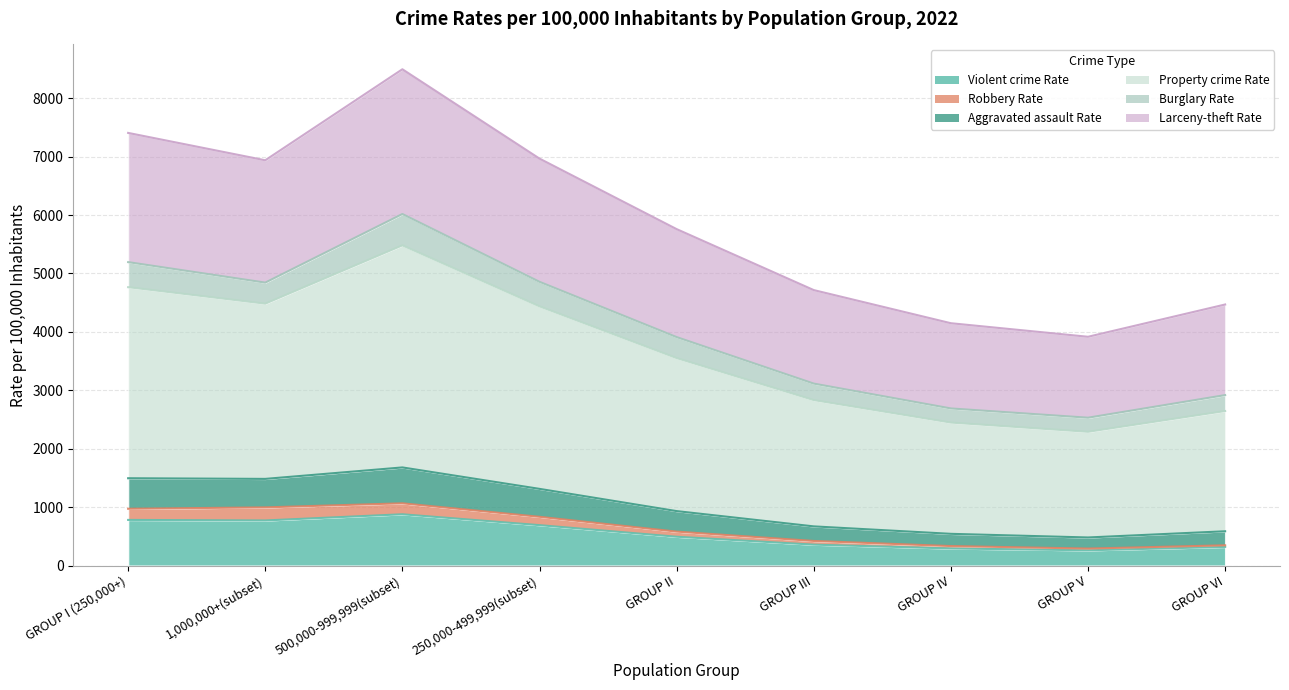

How many values in the Violent crime Rate series are below 493?

4